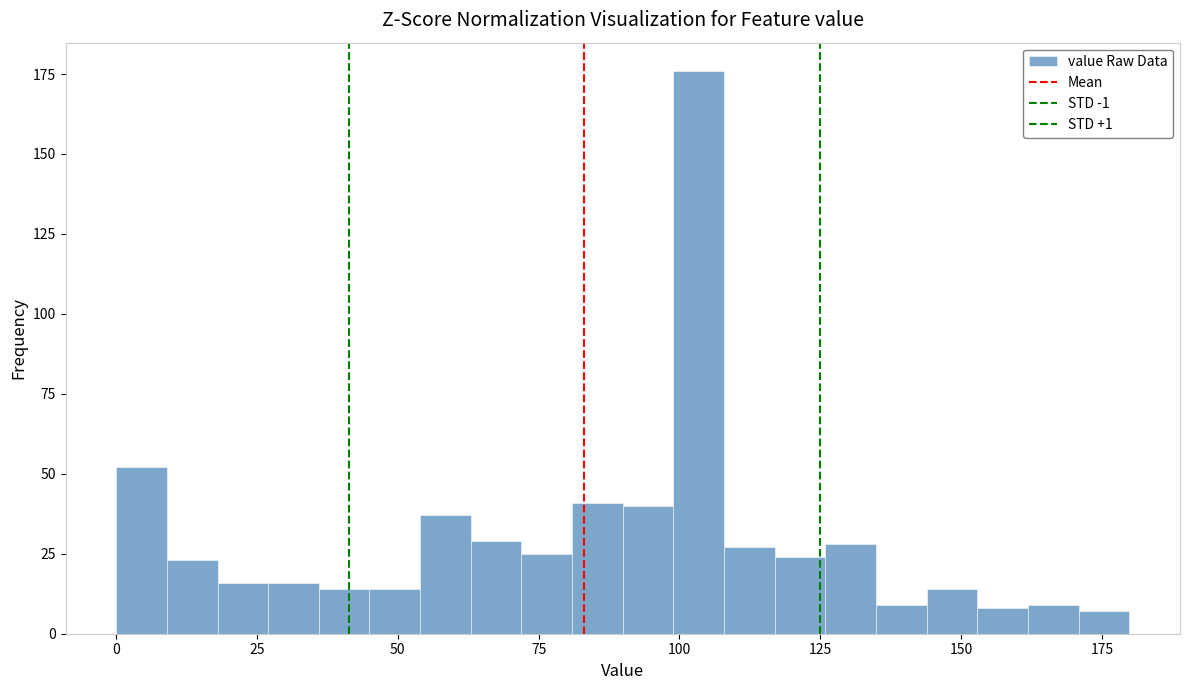

Around what value on the x-axis is the tallest bar? Give the approximate position of its centre, as read against the axis.

105